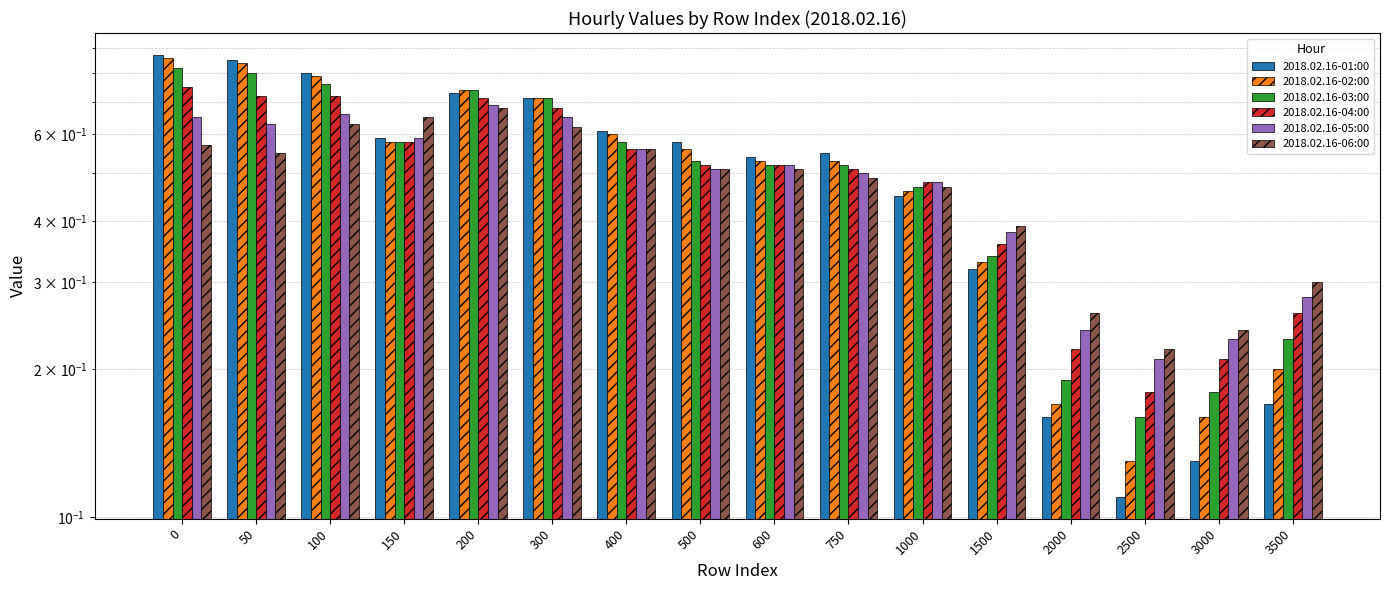

What is the sum of the 2018.02.16-02:00 values at 1500 and 50?

1.2